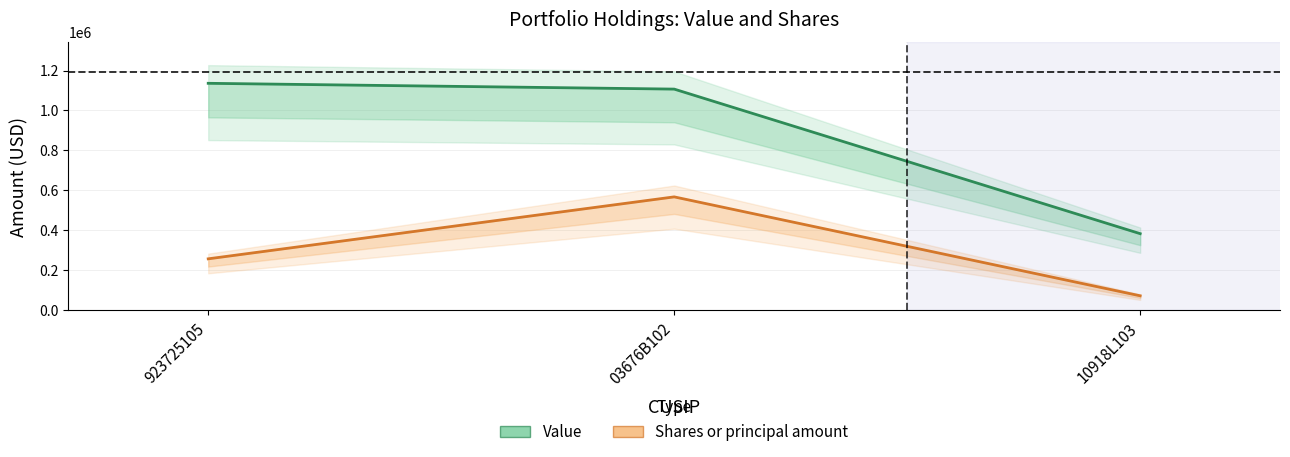

List the series in order of their overall mean, lowest first.

Shares or principal amount, Value